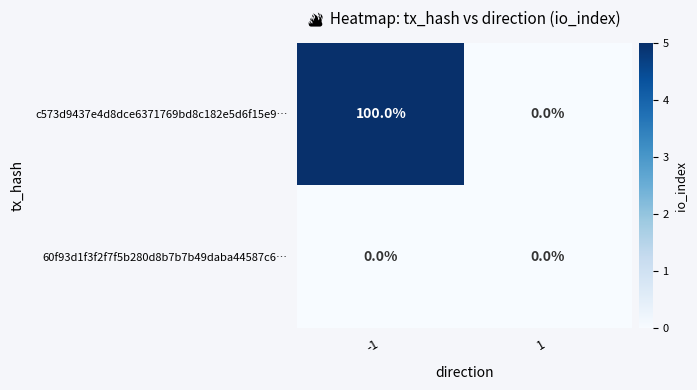

Reading left to right, extract all data points from this chart.

c573d9437e4d8dce6371769bd8c182e5d6f15e9…: 100	0
60f93d1f3f2f7f5b280d8b7b7b49daba44587c6…: 0	0